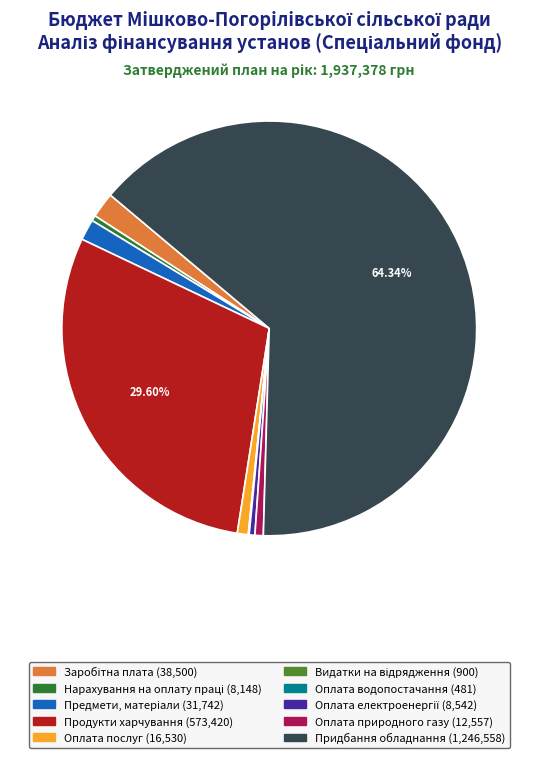

What is the largest slice in the pie chart?

Придбання обладнання